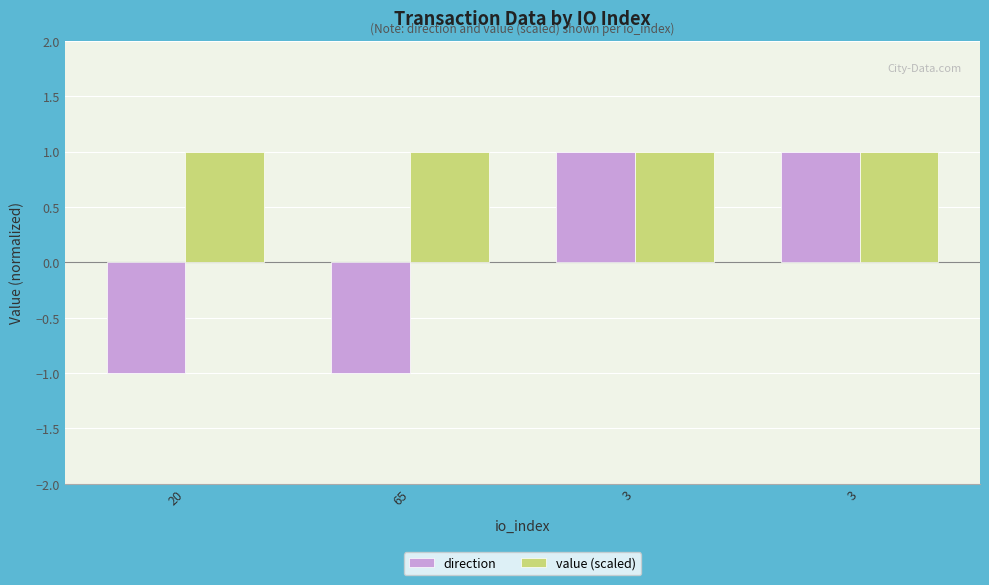

Count the number of data series in this chart.

2